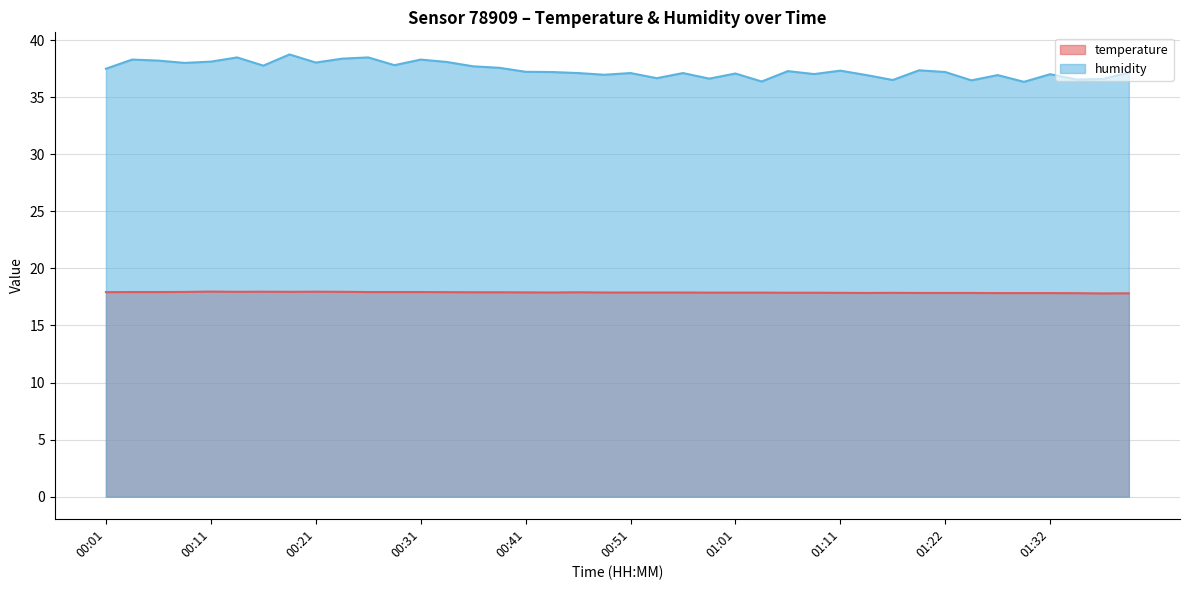

True or false: temperature and humidity cross at least once.

False